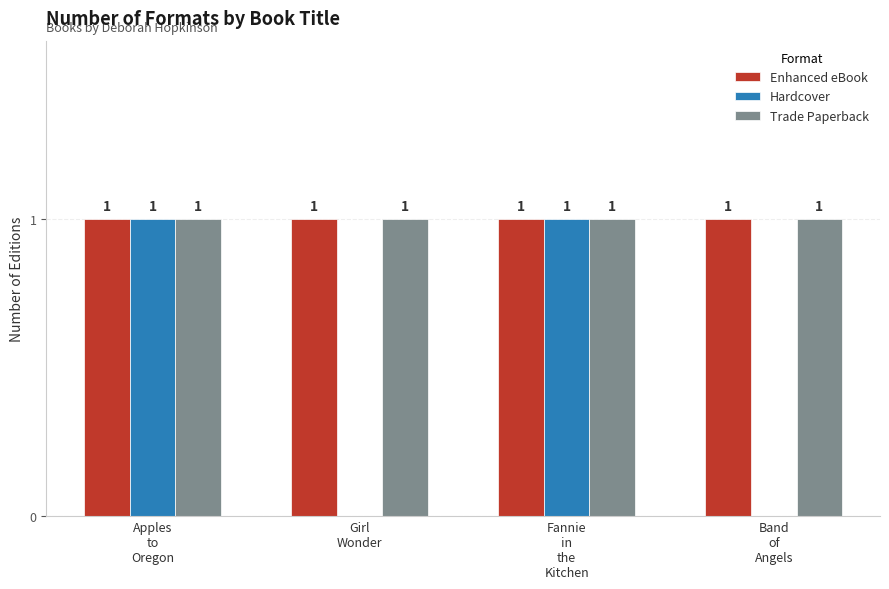

What is the sum of all Trade Paperback values?

4